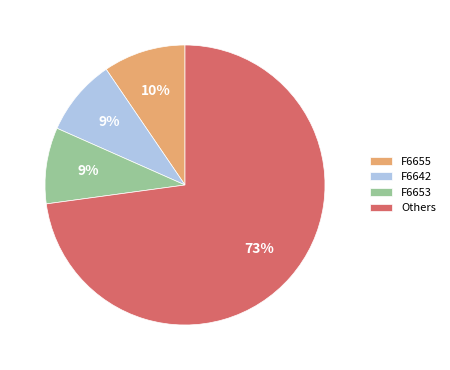

Between F6655 and F6653, which is larger?

F6655